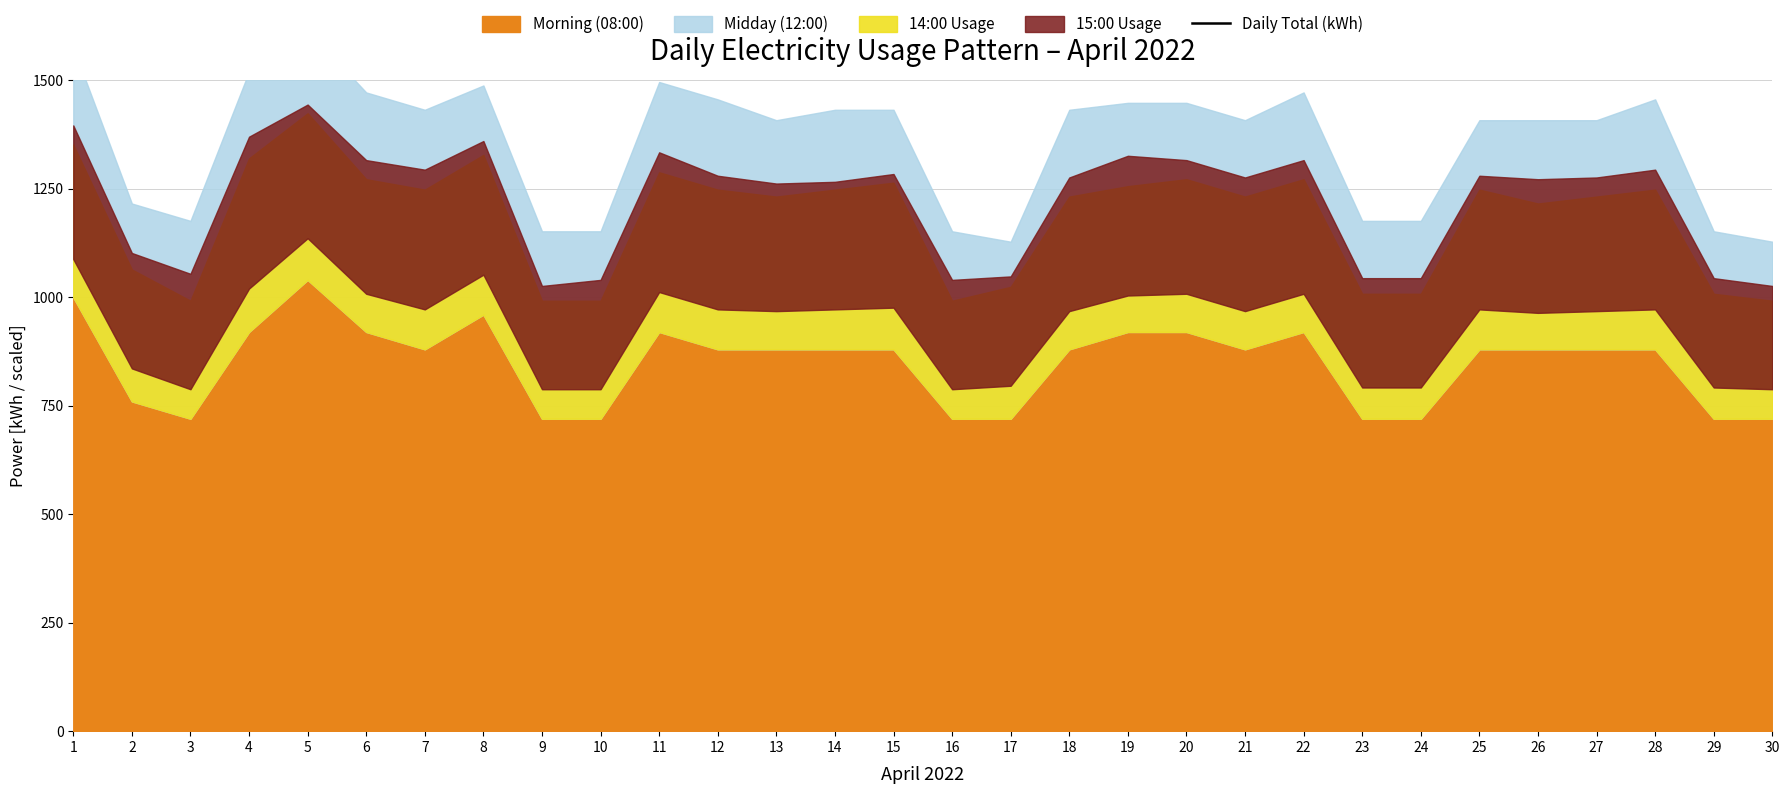

Between 29 and 25, which is larger?

25